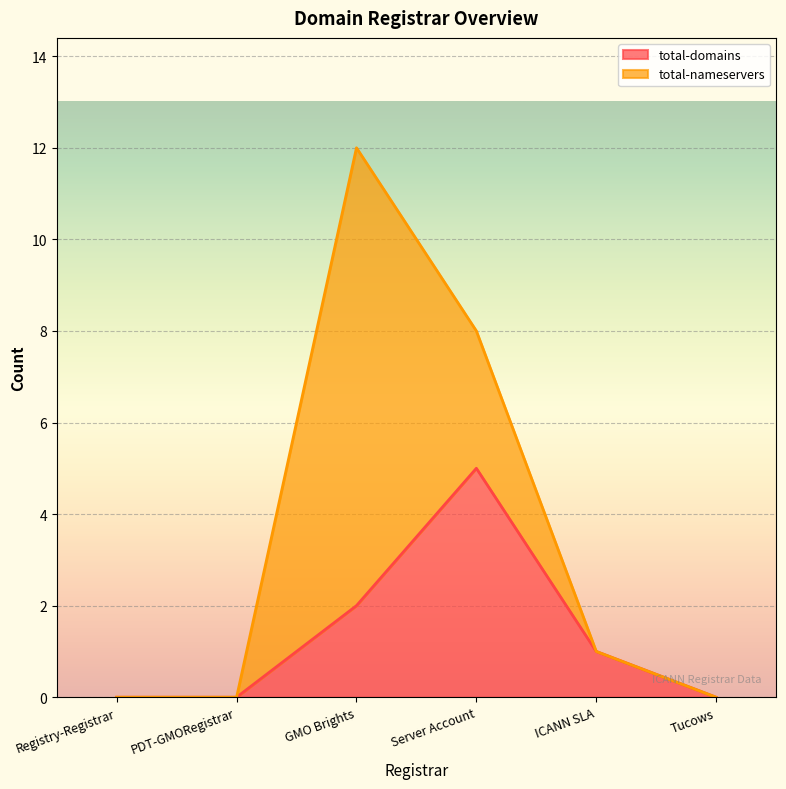

Reading right to left, transcribe all the data shown in this chart.

Tucows=0	ICANN SLA=1	Server Account=5	GMO Brights=2	PDT-GMORegistrar=0	Registry-Registrar=0